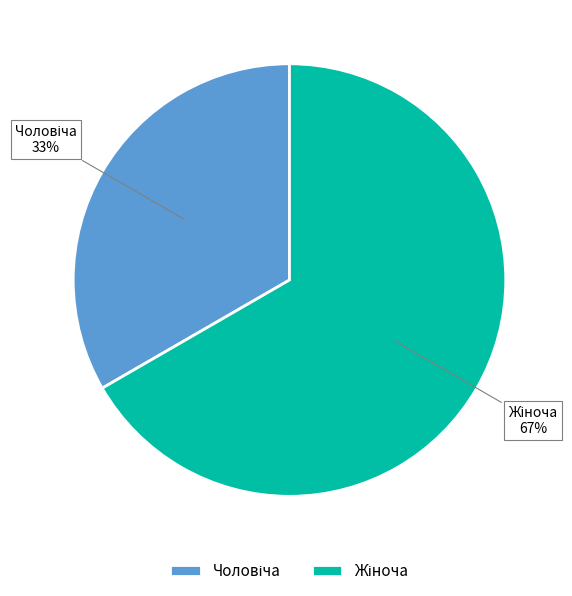

Is there a majority slice in this chart?

Yes